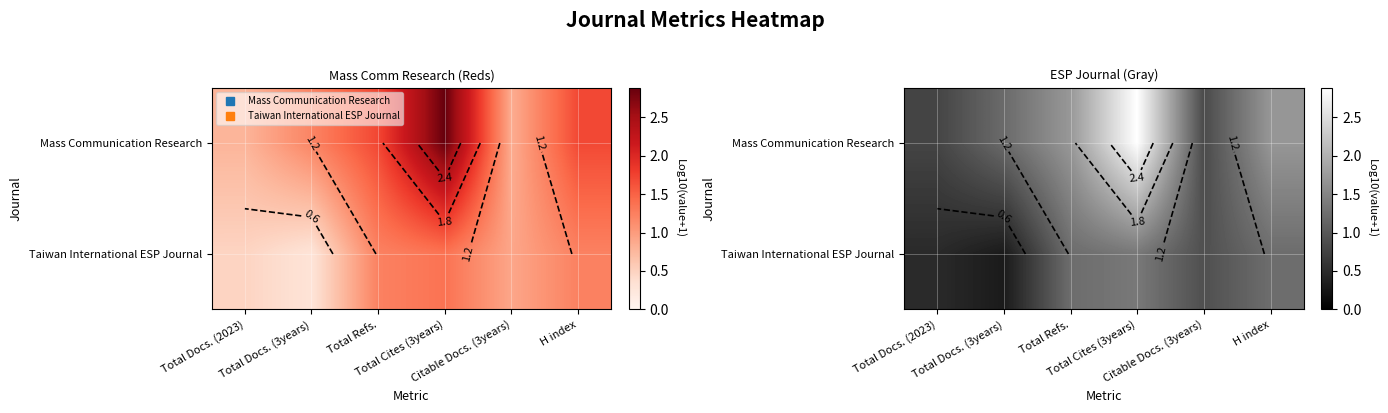

What is the greatest value displayed?

2.9